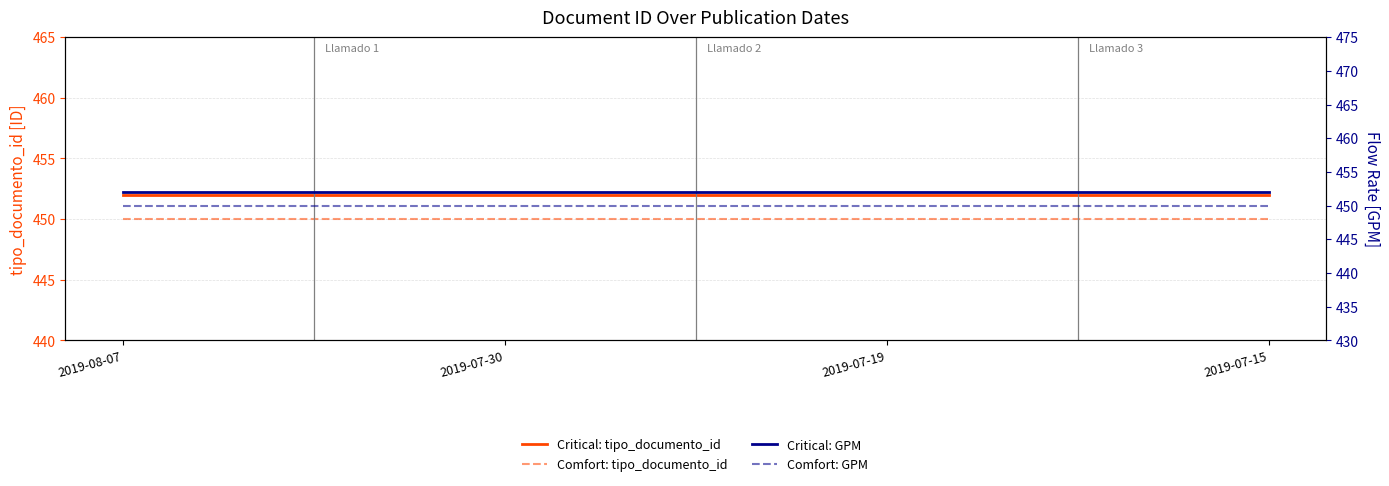

Between 2019-07-30 and 2019-08-07, which is larger?

2019-07-30